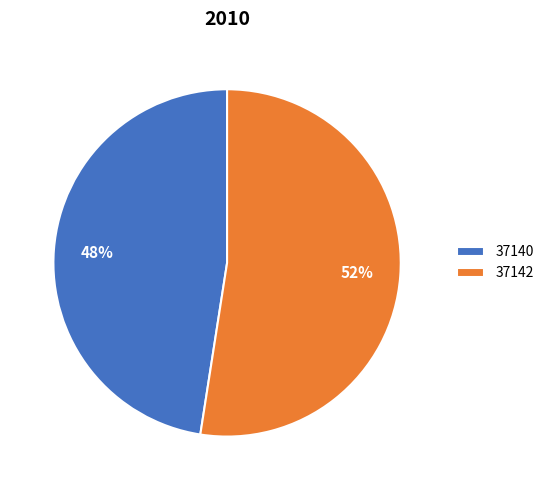

To the nearest percent, what is the combined percentage of 37140 and 37142?

100%